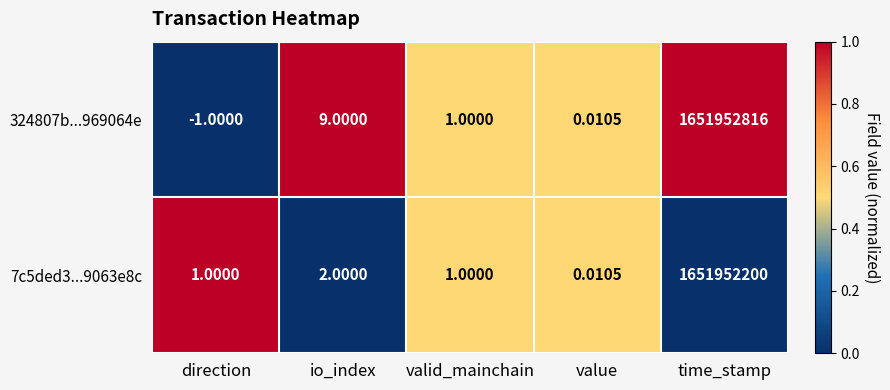

List the series in order of their peak value, highest first.

324807b...969064e, 7c5ded3...9063e8c